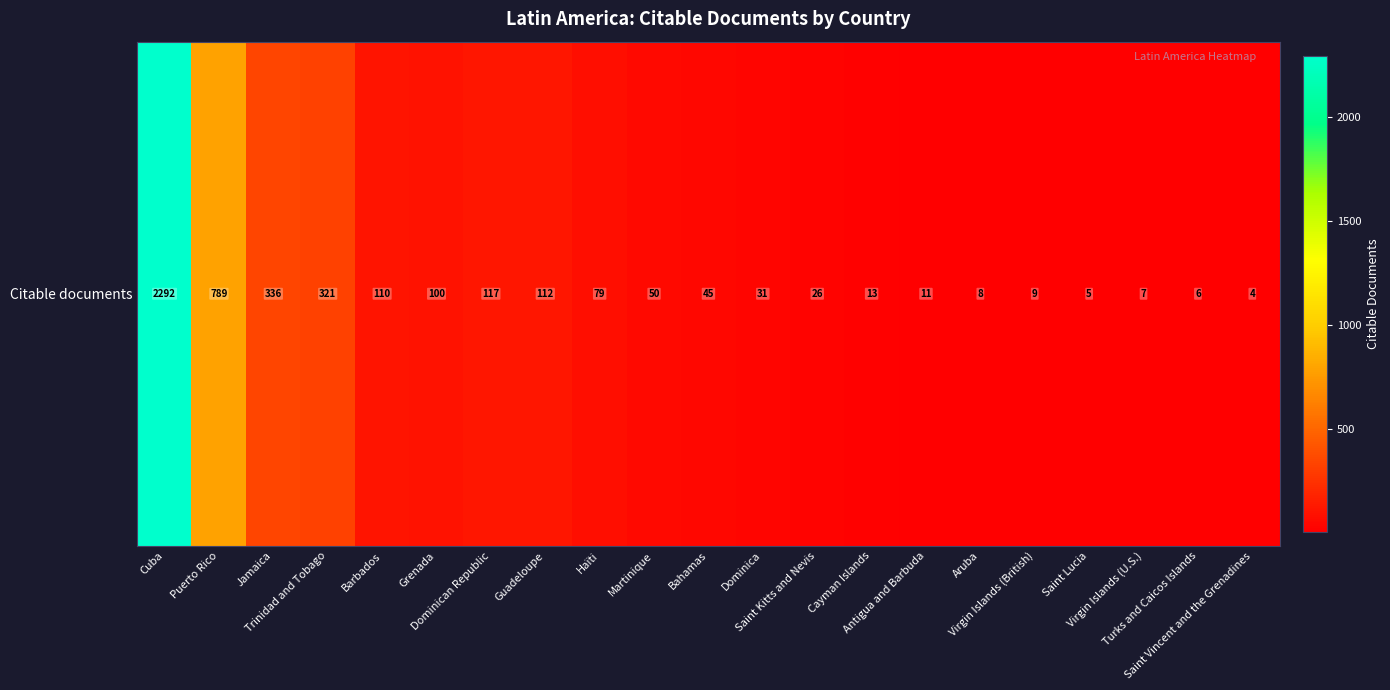

The chart shows a value of 163 at Dominican Republic. True or false?

False